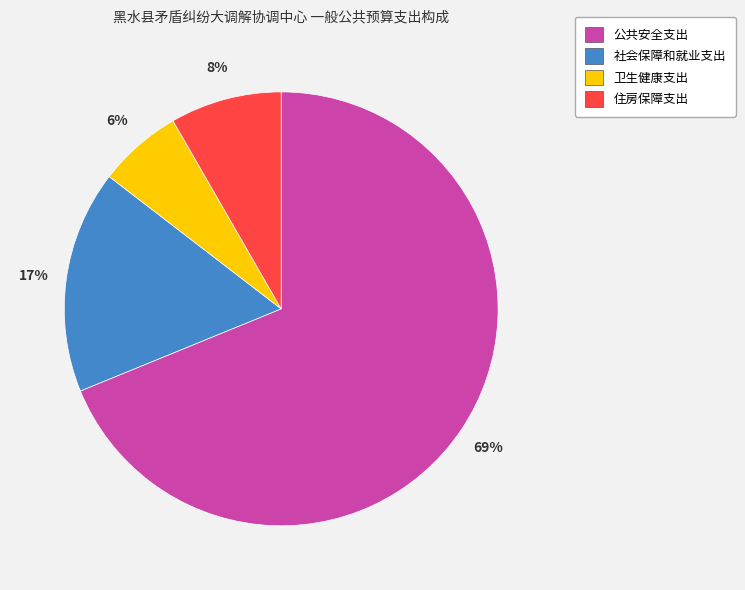

Combined, do 公共安全支出 and 住房保障支出 account for over 50%?

Yes